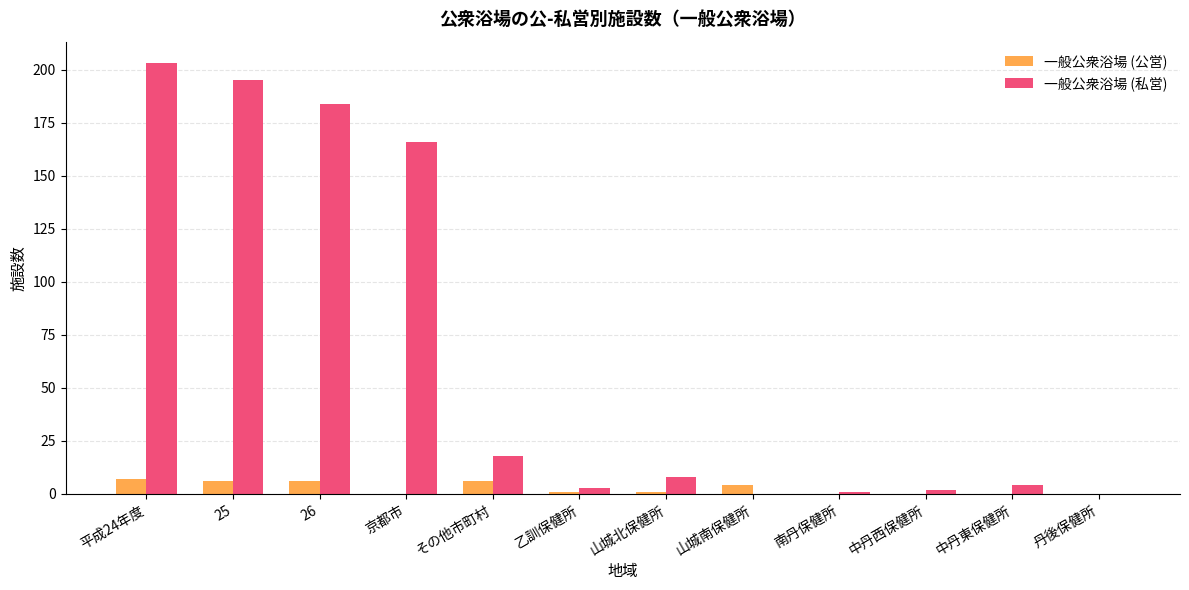

At which category does the chart reach its peak across all series?

平成24年度